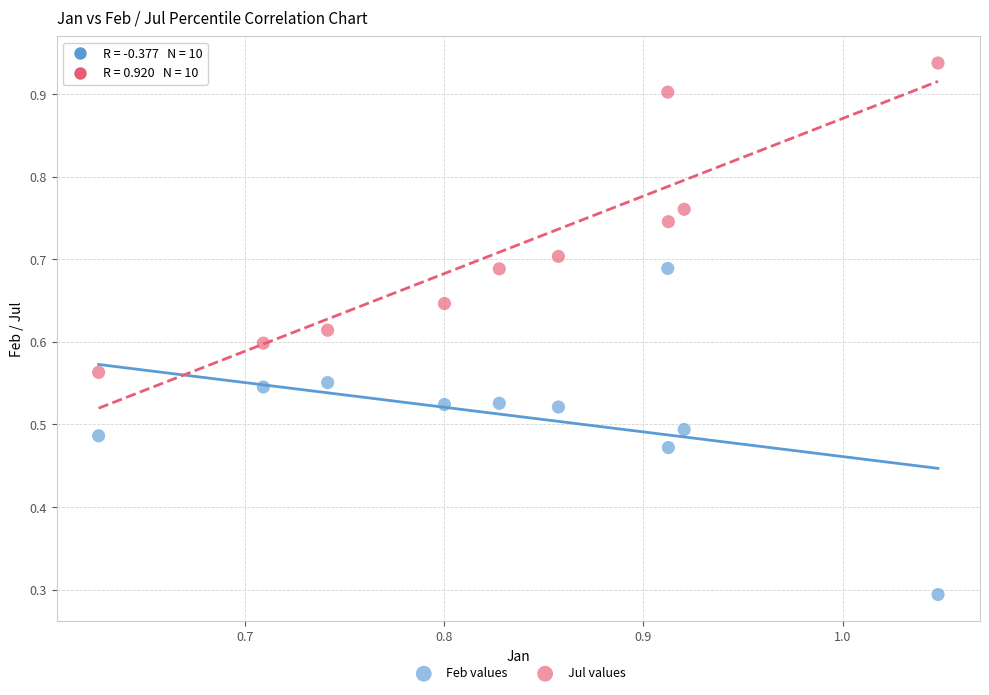

Which series reaches the maximum Y coordinate?

Jul values